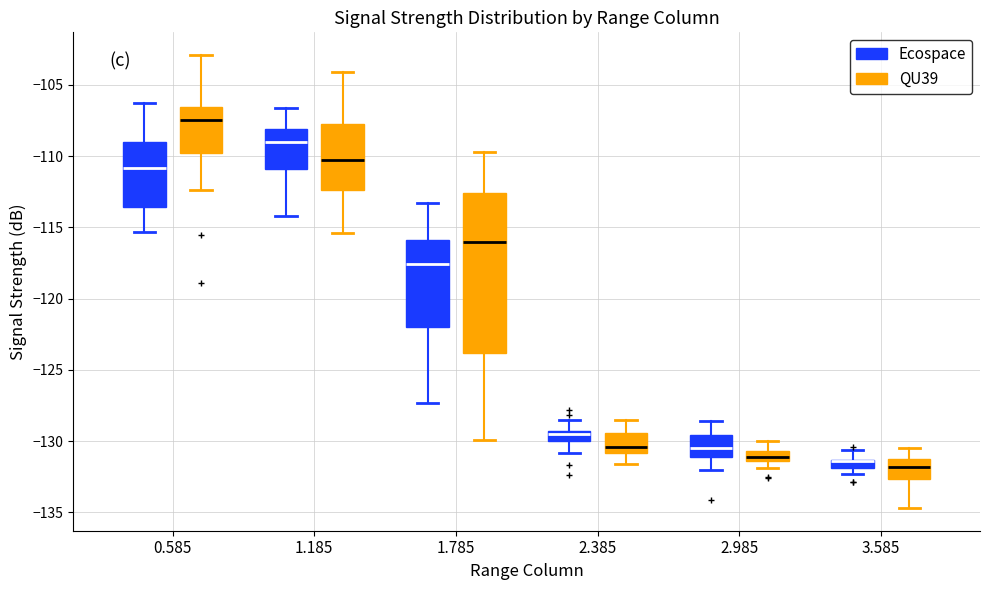

Where does the lower whisker of the box for 2.385 (QU39) end on the y-axis? The values are not printed on the chart, so give them approximately, as read against the axis.

-131.5